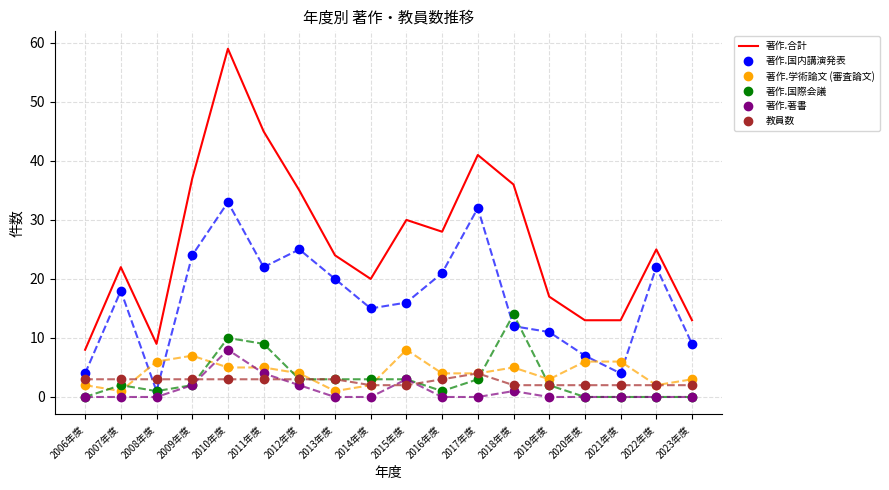

True or false: 著作.著書 has more than 0 interior local peaks.

True